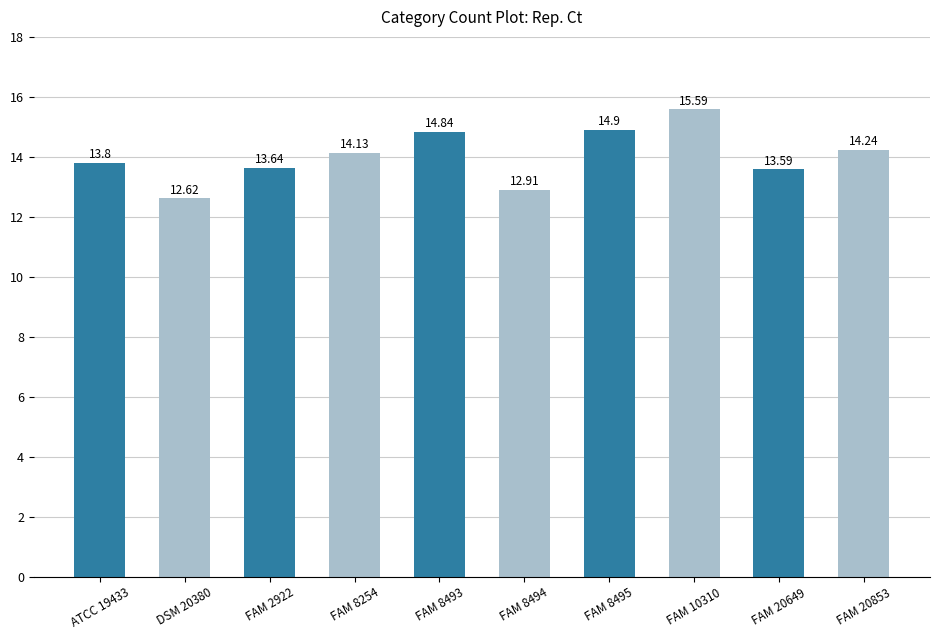

Which label corresponds to the largest value in the chart?

FAM 10310